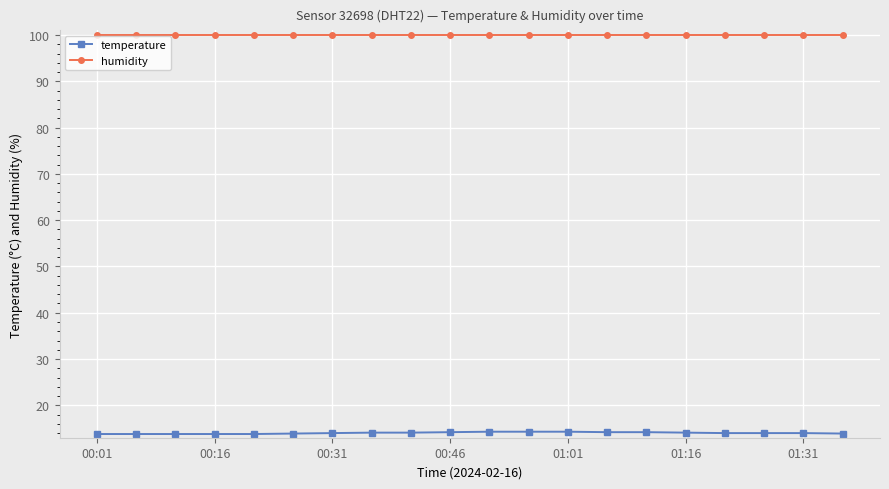

How many series are shown in this chart?

2